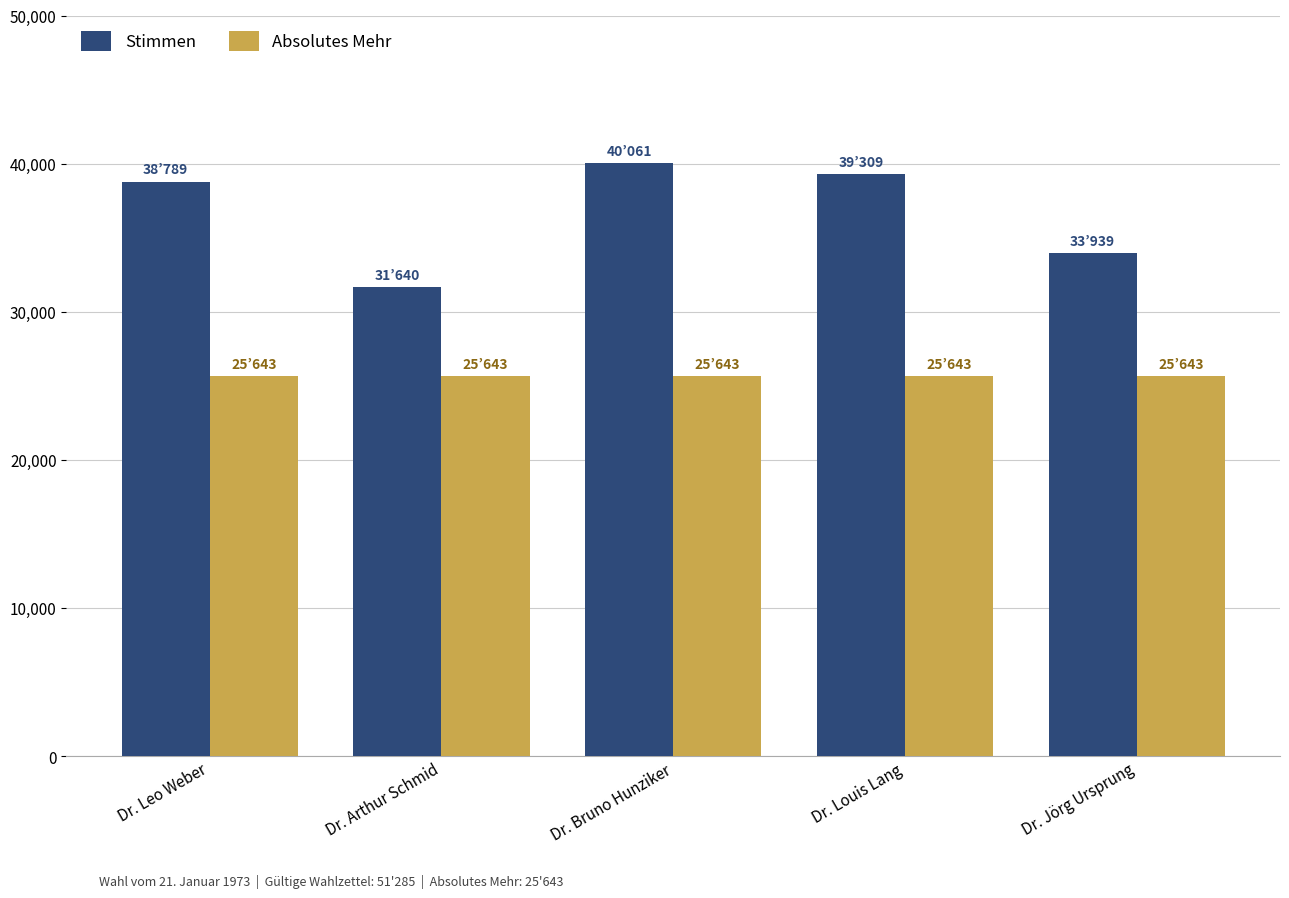

What is the lowest value of the Stimmen series?

31640